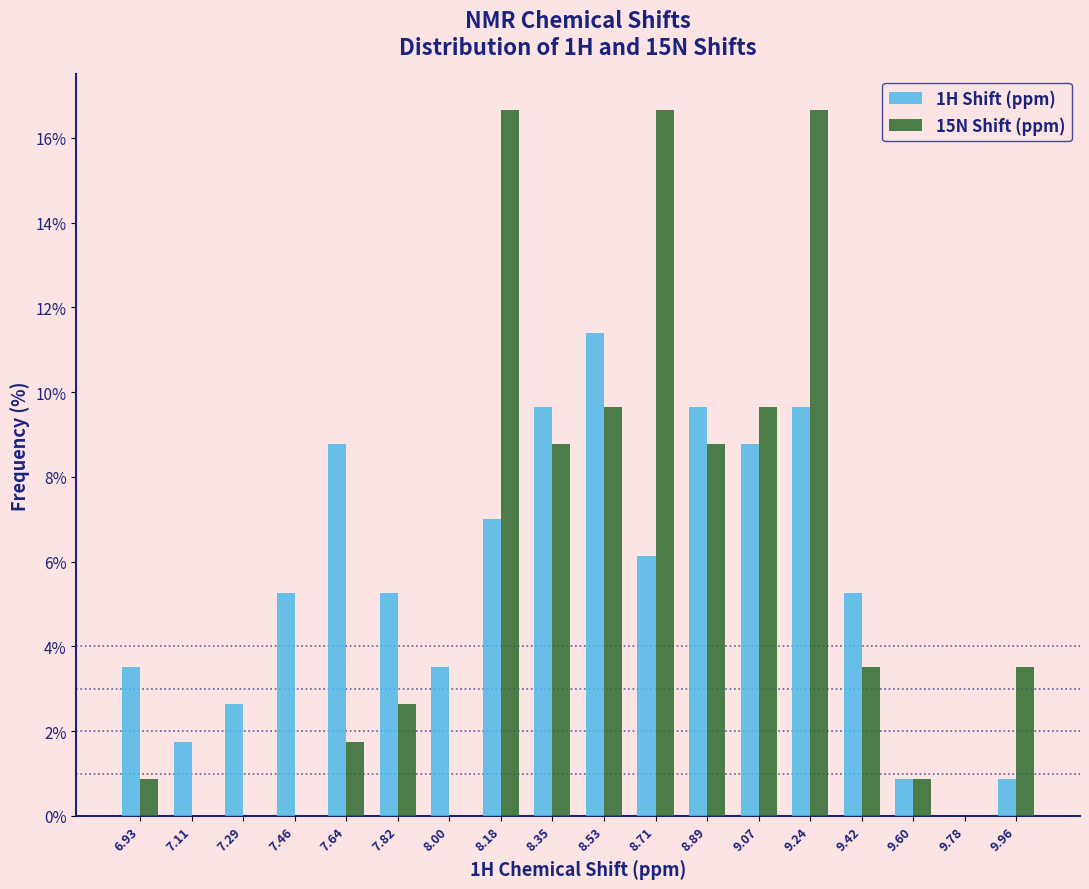

Which category has the highest value in the 1H Shift (ppm) series?

8.53